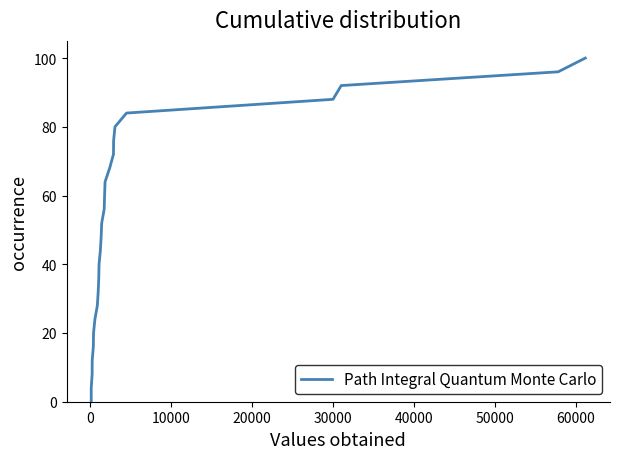

The chart shows a value of 4.2 at 20000. True or false?

False